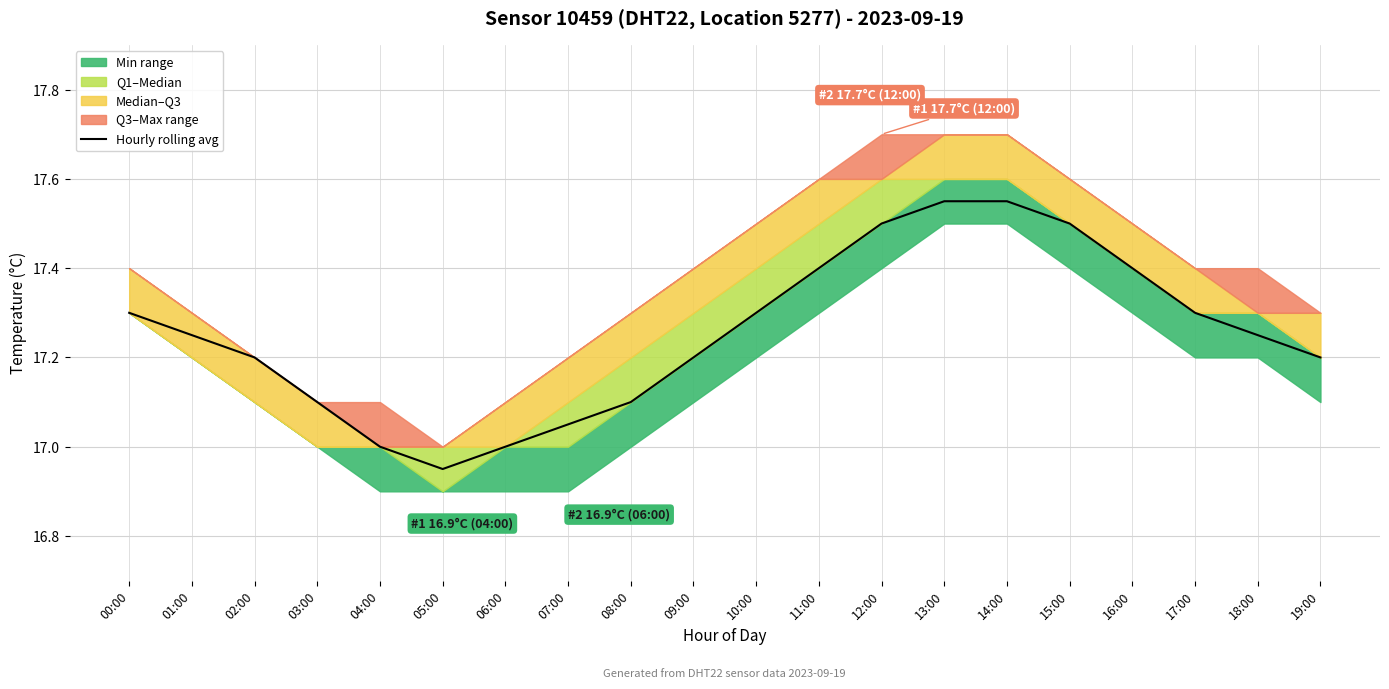

Reading right to left, what are all the values shown in this chart?

19:00=17.2	18:00=17.2	17:00=17.3	16:00=17.4	15:00=17.5	14:00=17.6	13:00=17.6	12:00=17.5	11:00=17.4	10:00=17.3	09:00=17.2	08:00=17.1	07:00=17.1	06:00=17.0	05:00=16.9	04:00=17.0	03:00=17.1	02:00=17.2	01:00=17.2	00:00=17.3